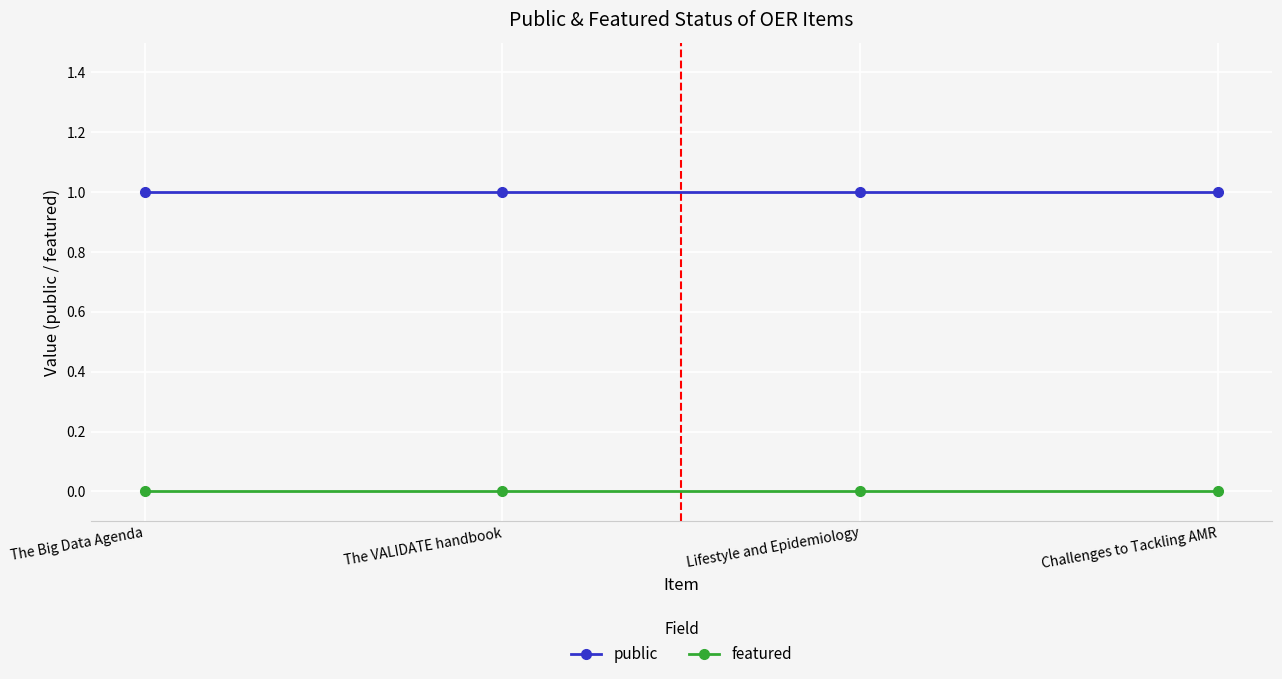

What is the maximum value for public?

1